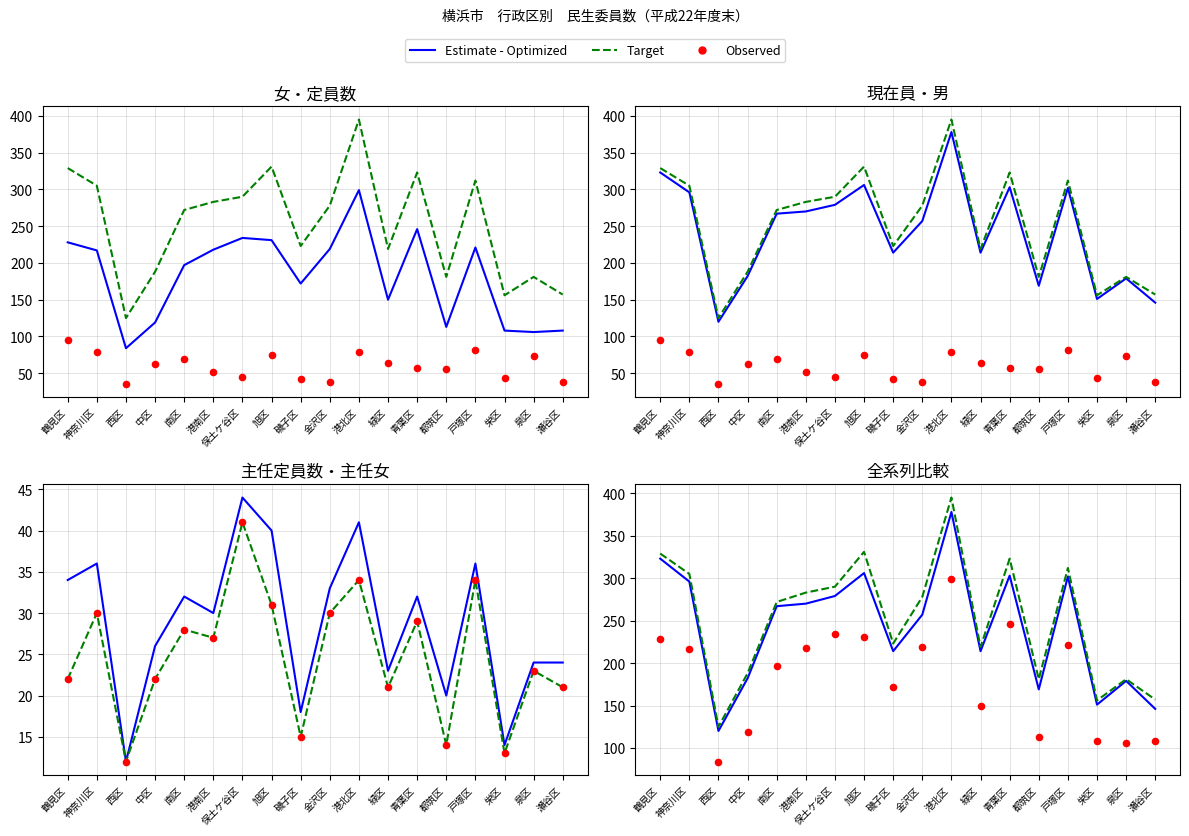

At which category is the sum across all series the highest?

港北区